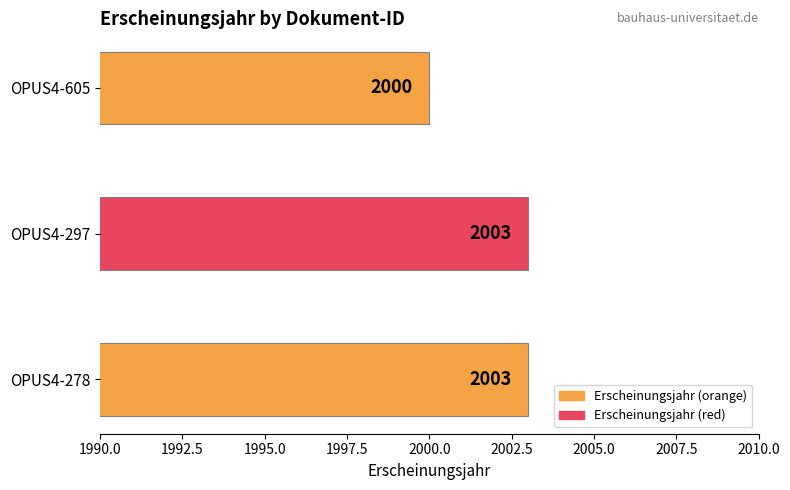

Between OPUS4-605 and OPUS4-297, which is larger?

OPUS4-297